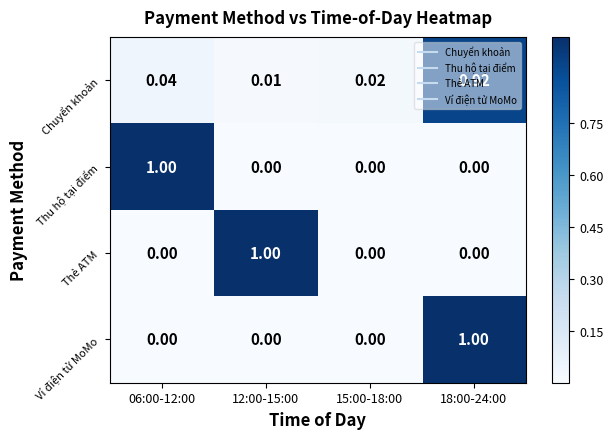

Is the value of Thu hộ tại điểm at 18:00-24:00 greater than the value of Ví điện tử MoMo at 18:00-24:00?

No